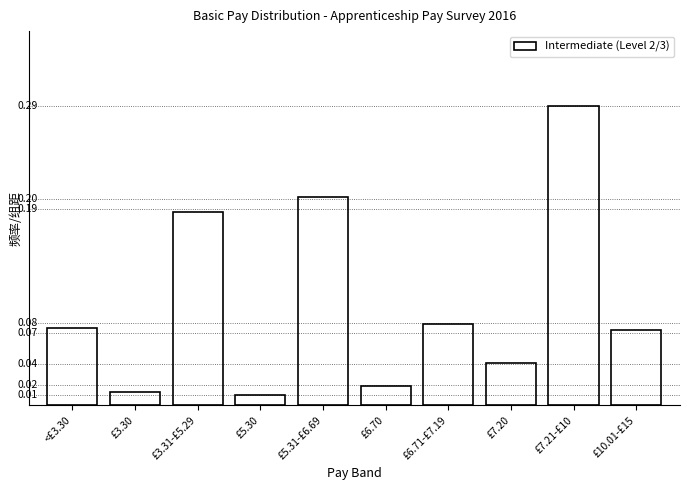

Which has a higher value, £7.20 or £3.31-£5.29?

£3.31-£5.29